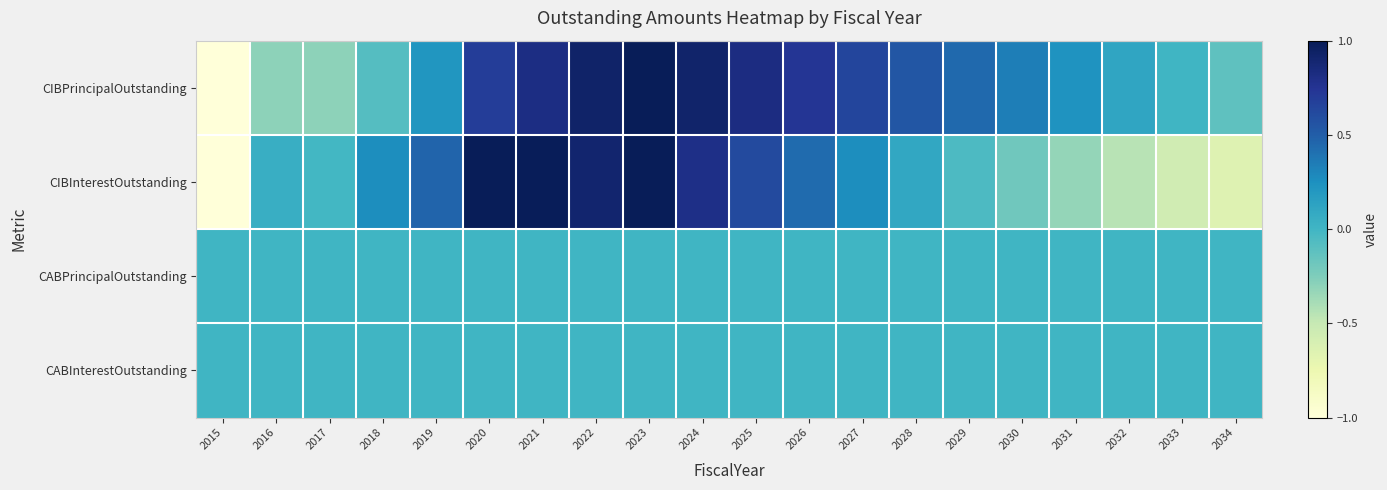

Between 2033 and 2023, which is larger?

2023